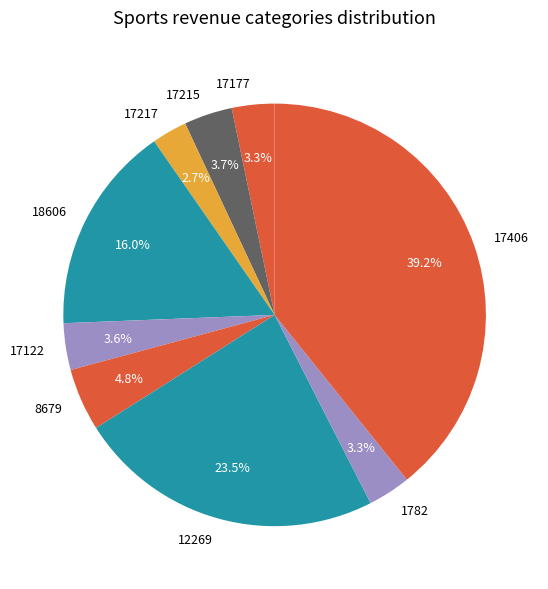

What is the smallest slice in the pie chart?

17217